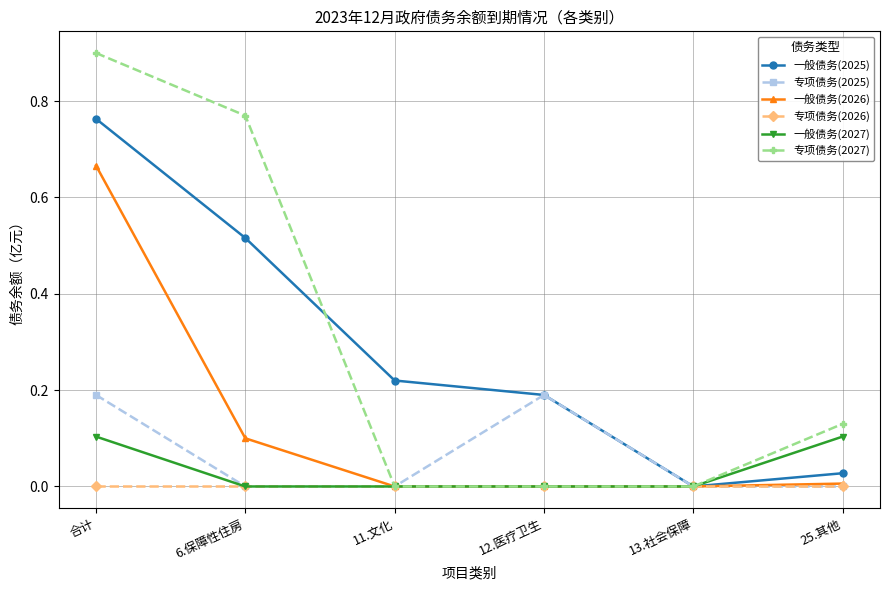

Where is the first local minimum for 一般债务(2025)?

13.社会保障